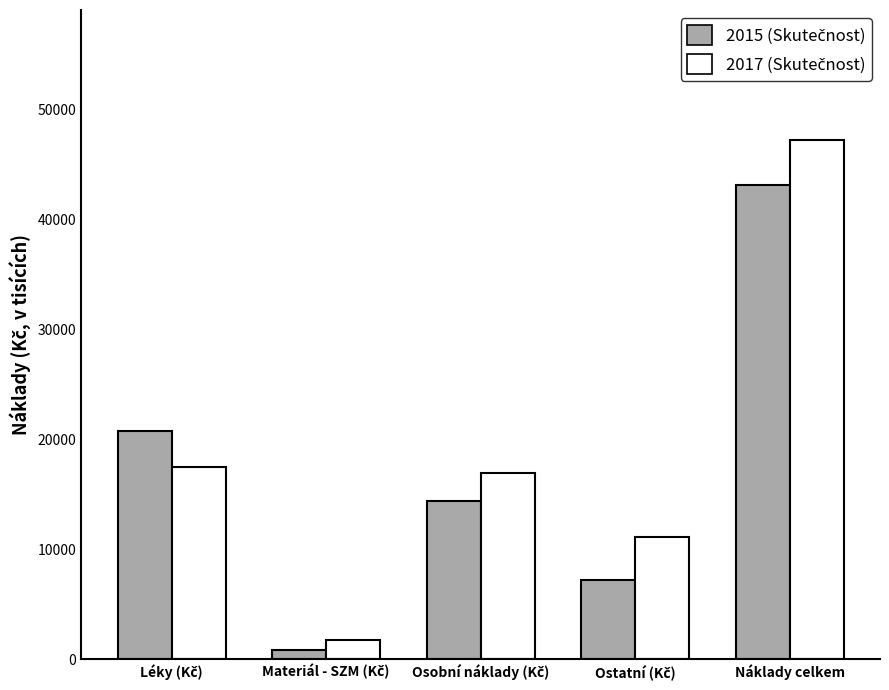

At which category is the sum across all series the highest?

Náklady celkem